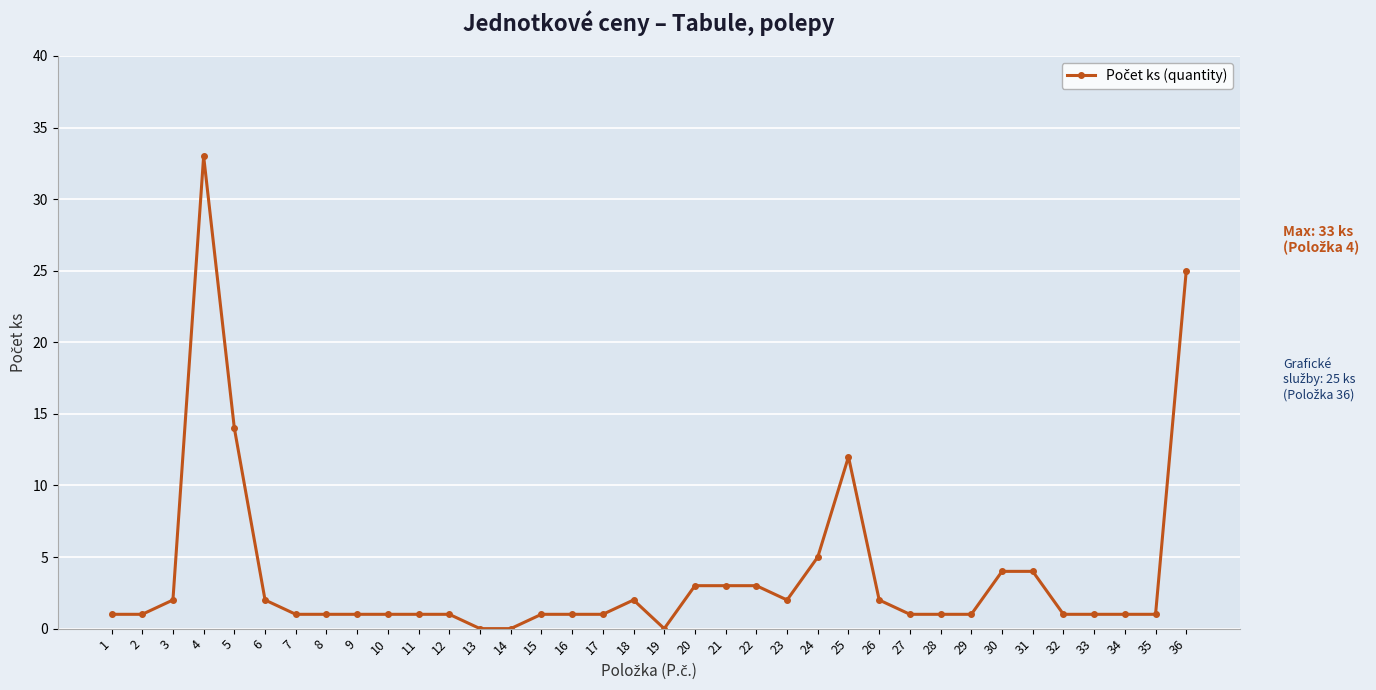

Approximately how many times larger is the value at 2 compared to 22?

0.3